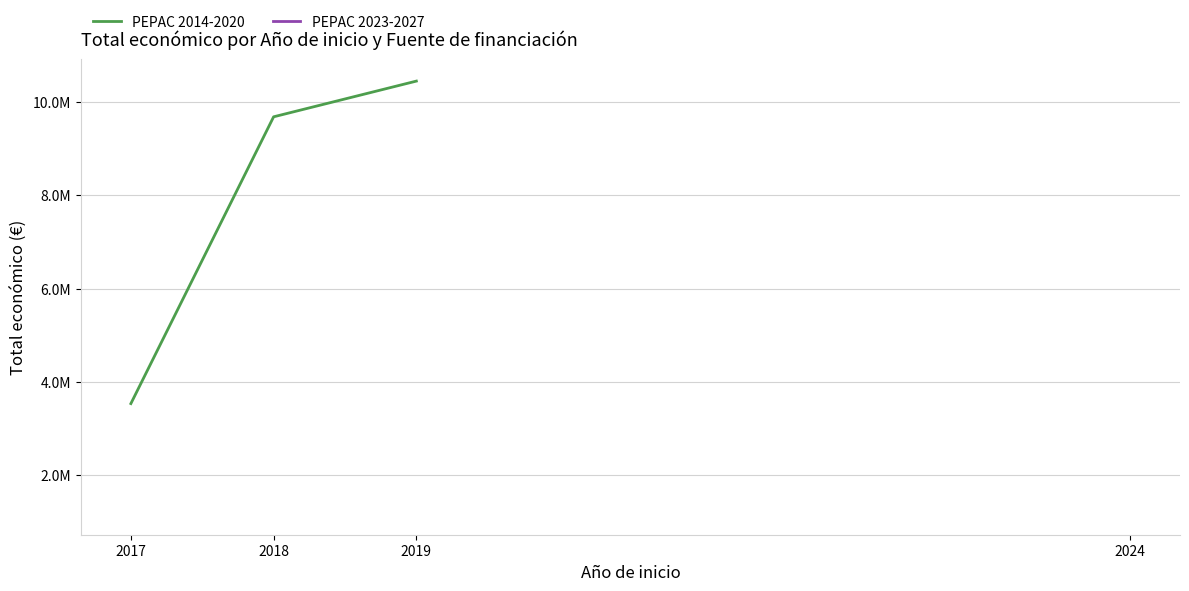

Rank the categories by value from lowest to highest.

2017, 2018, 2019